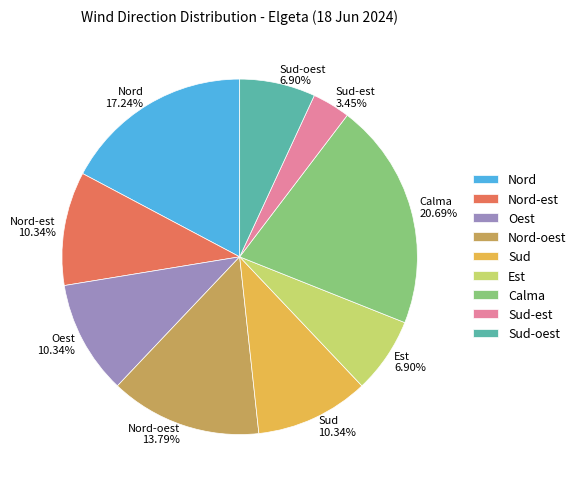

To the nearest percent, what portion does Oest represent?

10%